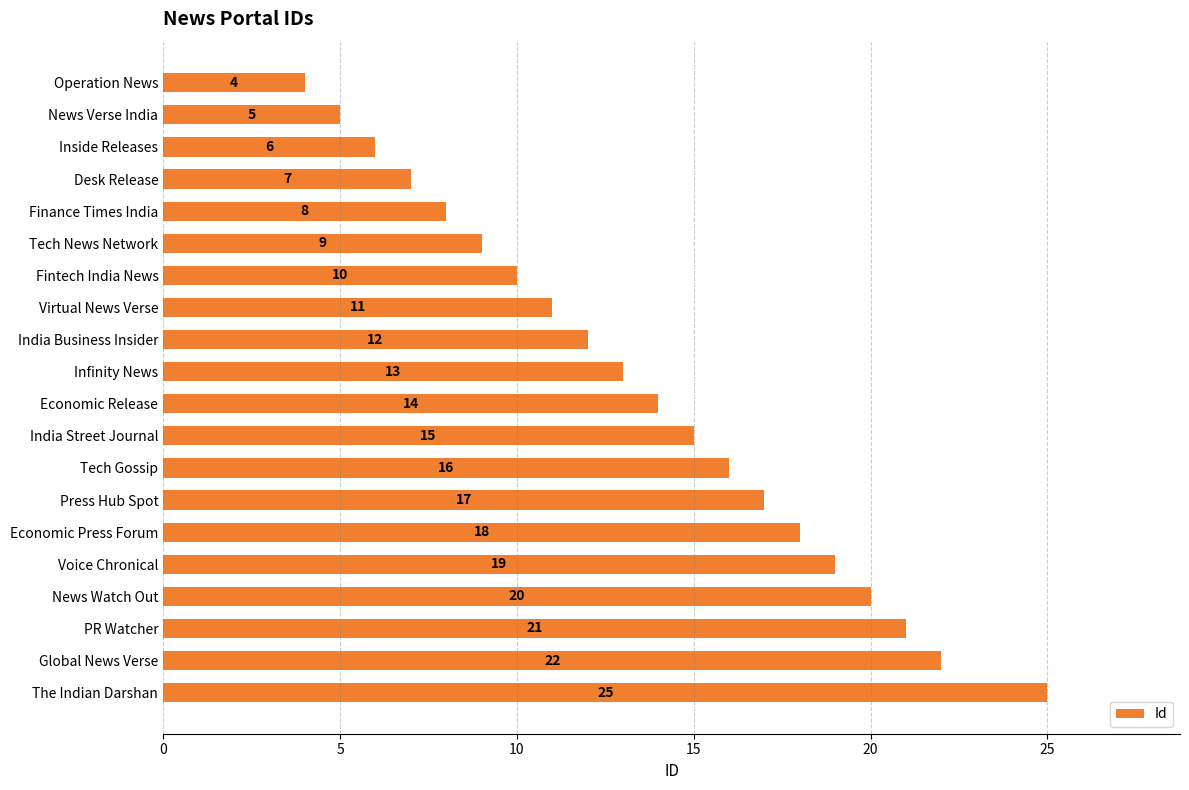

What is the sum of all values?

272